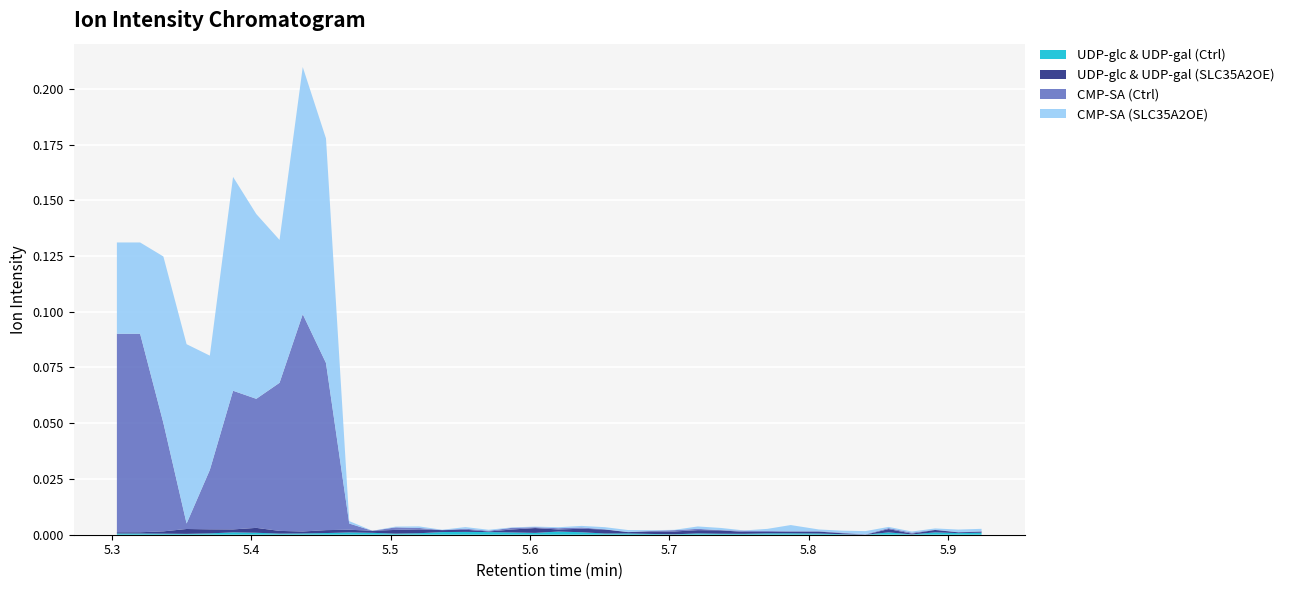

Reading right to left, what are all the values shown in this chart?

UDP-glc & UDP-gal (Ctrl): 37=0.0	36=0.0	35=0.0	34=0.0	33=0.0	32=0.0	31=0.0	30=0.0	29=0.0	28=0.0	27=0.0	26=0.0	25=0.0	24=0.0	23=0.0	22=0.0	21=0.0	20=0.0	19=0.0	18=0.0	17=0.0	16=0.0	15=0.0	14=0.0	13=0.0	12=0.0	11=0.0	10=0.0	9=0.0	8=0.0	7=0.0	6=0.0	5=0.0	4=0.0	3=0.0	2=0.0	1=0.0	0=0.0
UDP-glc & UDP-gal (SLC35A2OE): 37=0.0	36=0.0	35=0.0	34=0.0	33=0.0	32=0.0	31=0.0	30=0.0	29=0.0	28=0.0	27=0.0	26=0.0	25=0.0	24=0.0	23=0.0	22=0.0	21=0.0	20=0.0	19=0.0	18=0.0	17=0.0	16=0.0	15=0.0	14=0.0	13=0.0	12=0.0	11=0.0	10=0.0	9=0.0	8=0.0	7=0.0	6=0.0	5=0.0	4=0.0	3=0.0	2=0.0	1=0.0	0=0.0
CMP-SA (Ctrl): 37=0.0	36=0.0	35=0.0	34=0.0	33=0.0	32=0.0	31=0.0	30=0.0	29=0.0	28=0.0	27=0.0	26=0.0	25=0.0	24=0.0	23=0.0	22=0.0	21=0.0	20=0.0	19=0.0	18=0.0	17=0.0	16=0.0	15=0.0	14=0.0	13=0.0	12=0.0	11=0.0	10=0.0	9=0.1	8=0.1	7=0.1	6=0.1	5=0.1	4=0.0	3=0.0	2=0.0	1=0.1	0=0.1
CMP-SA (SLC35A2OE): 37=0.0	36=0.0	35=0.0	34=0.0	33=0.0	32=0.0	31=0.0	30=0.0	29=0.0	28=0.0	27=0.0	26=0.0	25=0.0	24=0.0	23=0.0	22=0.0	21=0.0	20=0.0	19=0.0	18=0.0	17=0.0	16=0.0	15=0.0	14=0.0	13=0.0	12=0.0	11=0.0	10=0.0	9=0.1	8=0.1	7=0.1	6=0.1	5=0.1	4=0.1	3=0.1	2=0.1	1=0.0	0=0.0